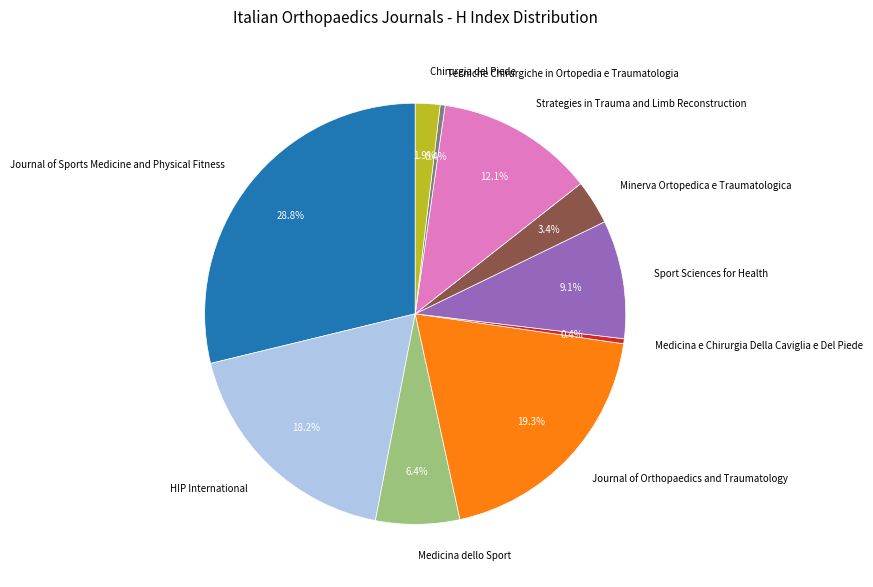

Which slice is the largest?

Journal of Sports Medicine and Physical Fitness